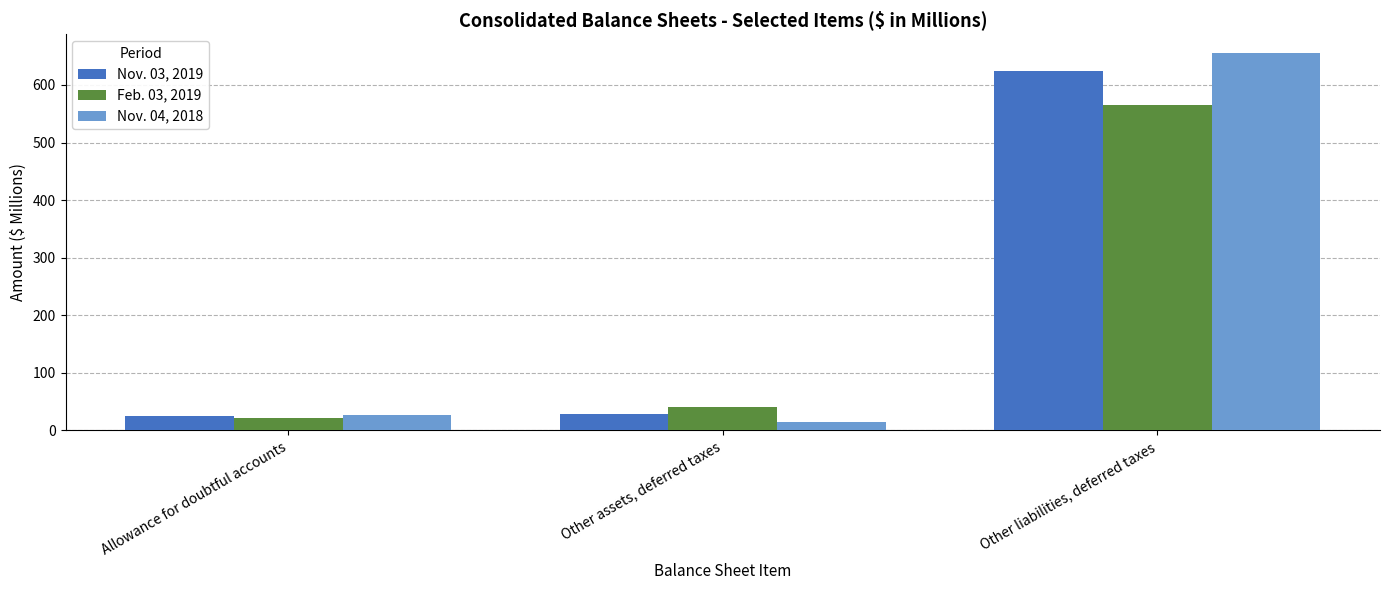

Rank the series by their maximum value, from lowest to highest.

Feb. 03, 2019, Nov. 03, 2019, Nov. 04, 2018